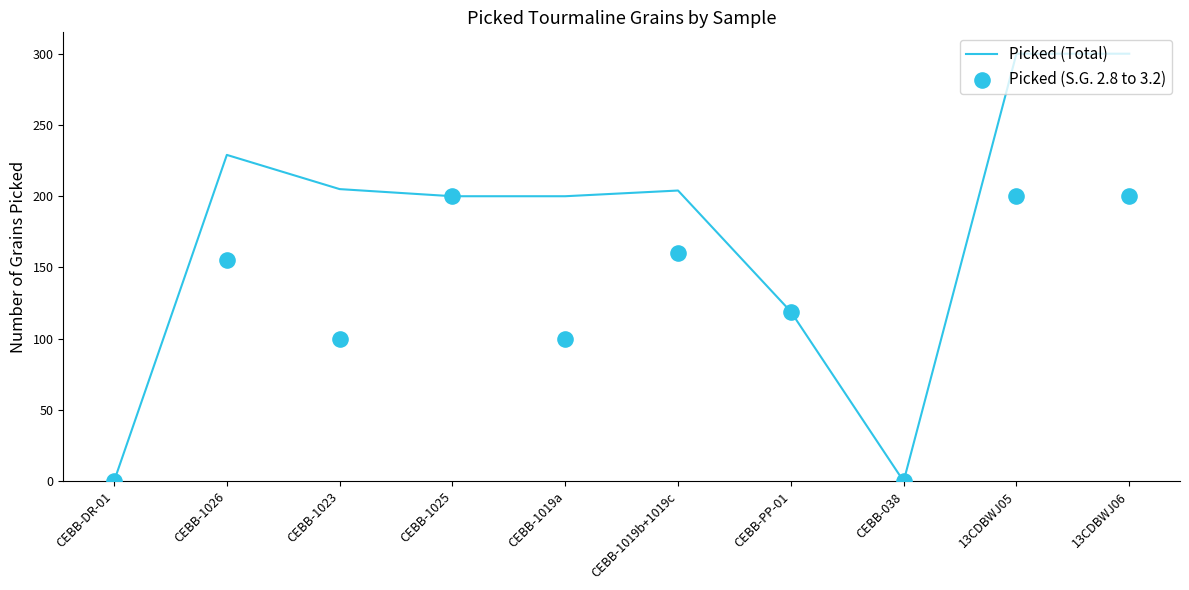

Which series reaches the maximum Y coordinate?

Picked (Total)